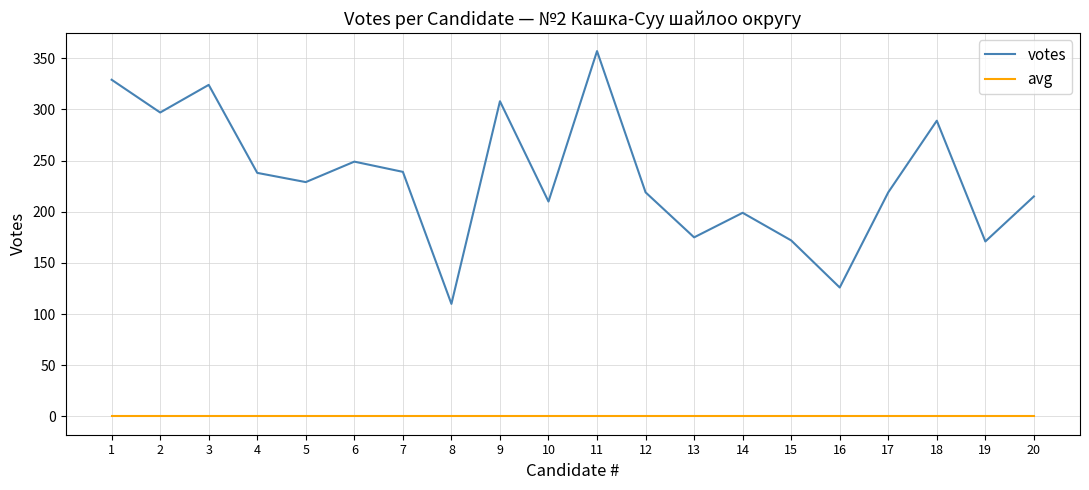

Rank the series by their maximum value, from highest to lowest.

votes, avg